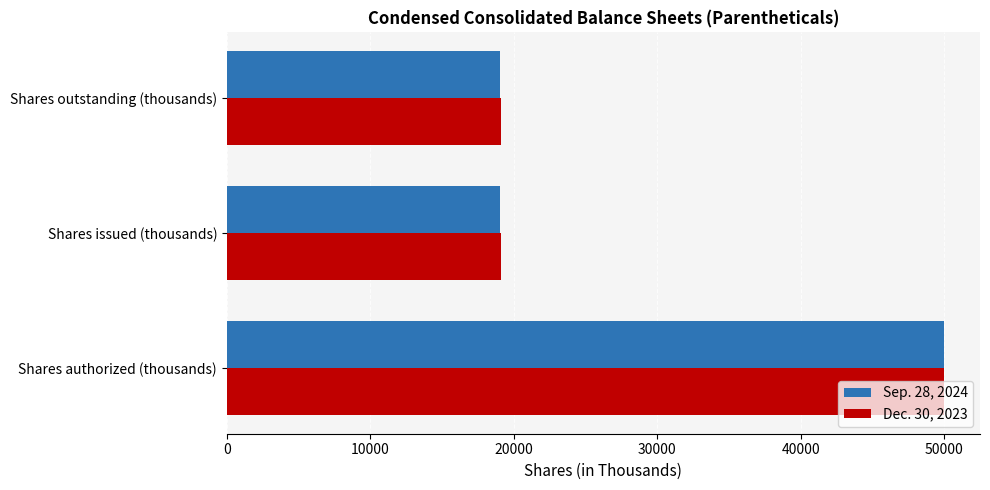

What is the average value of the Sep. 28, 2024 series?

29371